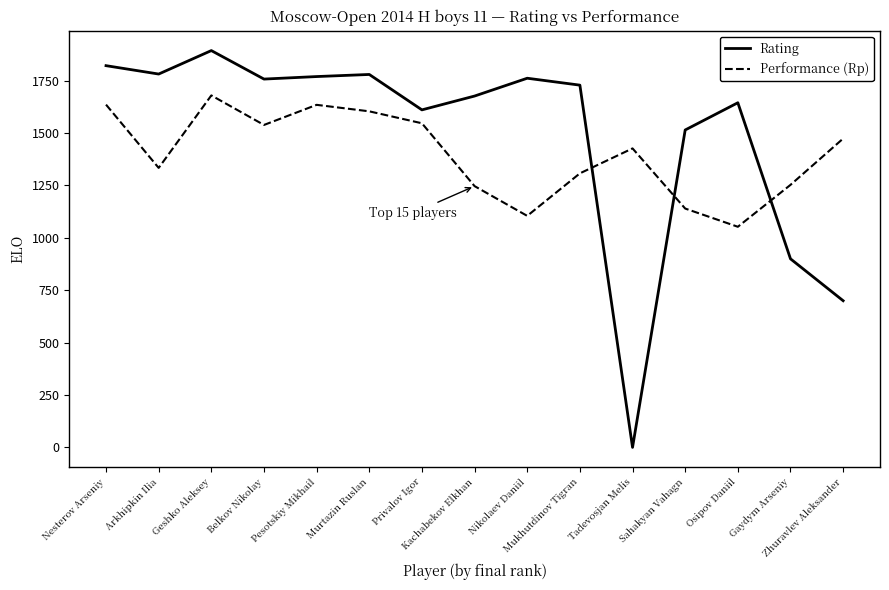

Which series has the largest range (max minus min)?

Rating